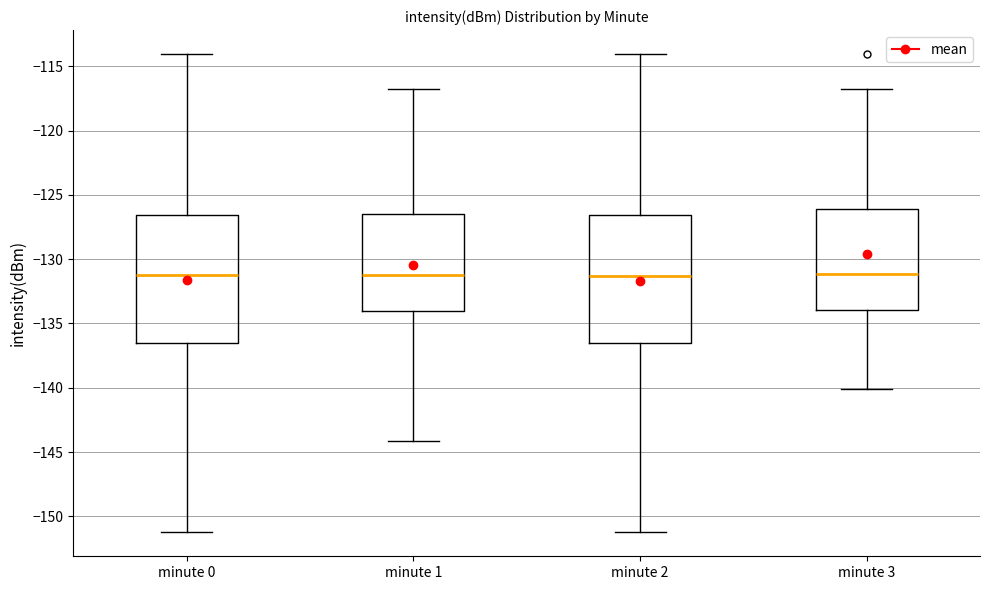

Reading left to right, read every box against the y-axis: the position of its median line, the range the box covers, and the ends of its whiskers. The values are not printed on the chart, so give them approximately, as read against the axis.

minute 0: median -131.0, box -136.5 to -126.5, whiskers -151.5 to -114.0
minute 1: median -131.0, box -134.0 to -126.5, whiskers -144.0 to -117.0
minute 2: median -131.5, box -136.5 to -126.5, whiskers -151.5 to -114.0
minute 3: median -131.0, box -134.0 to -126.0, whiskers -140.0 to -117.0